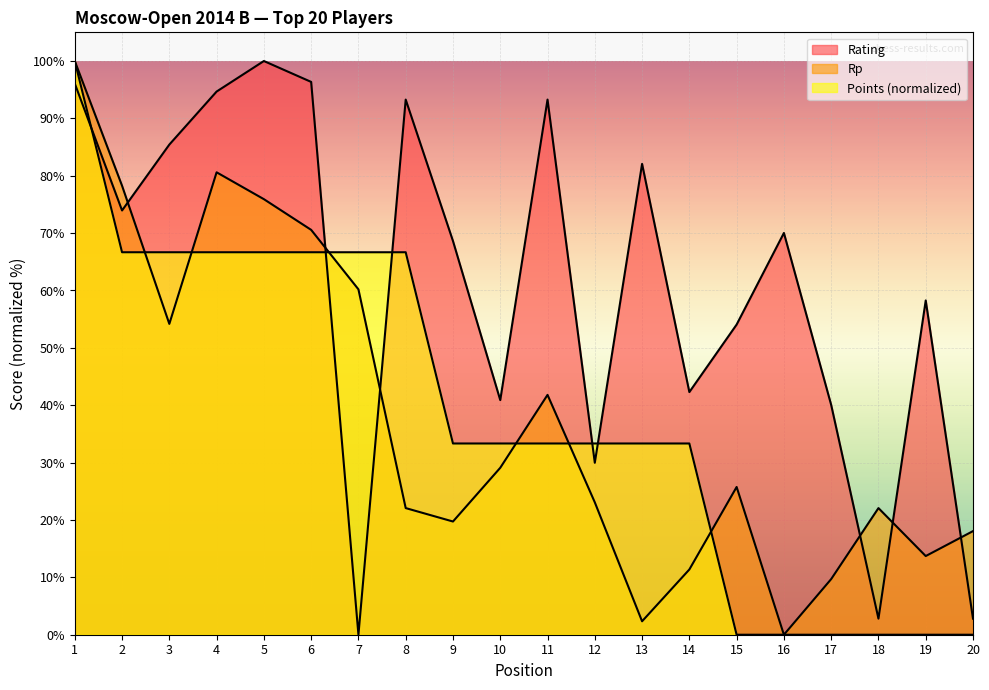

At which category is the sum across all series the highest?

1